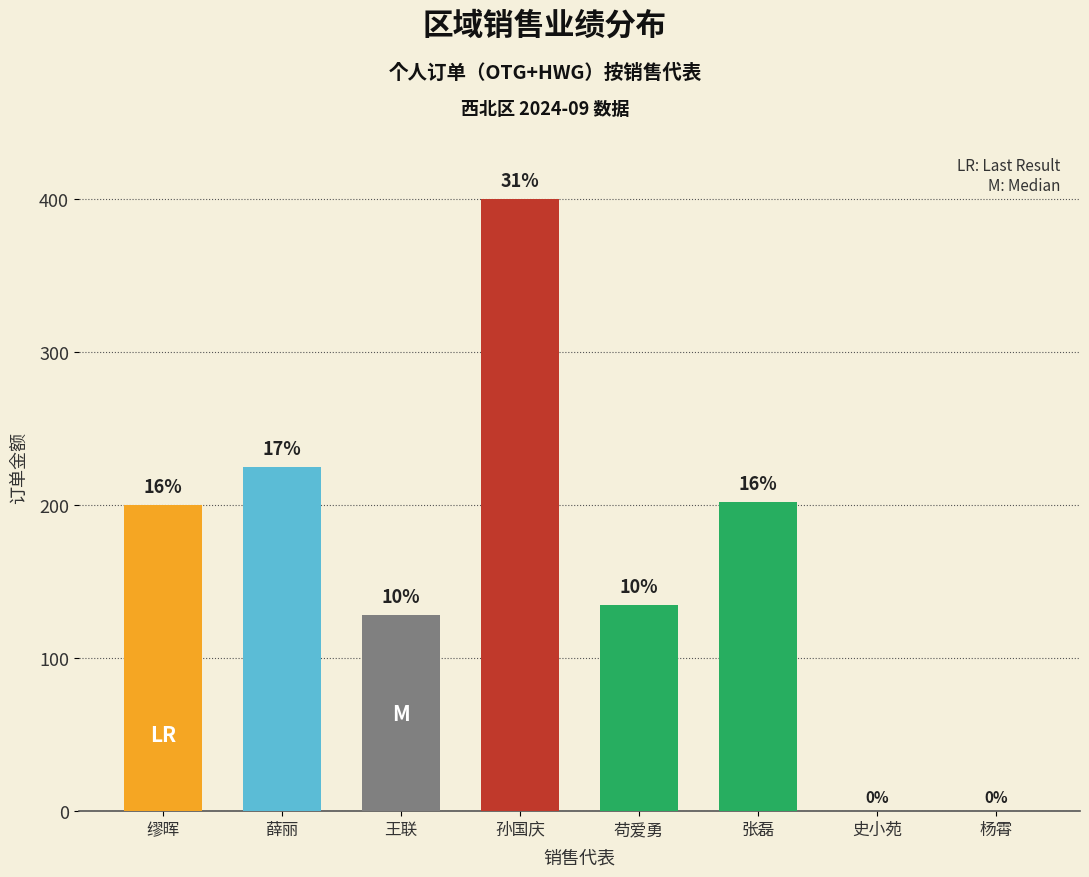

Does the chart contain stacked bars?

No